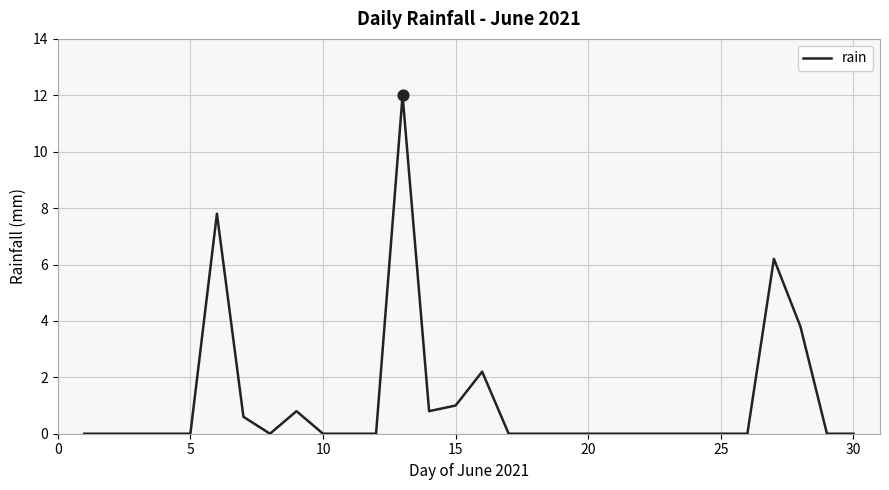

What is the greatest value displayed?

12.0